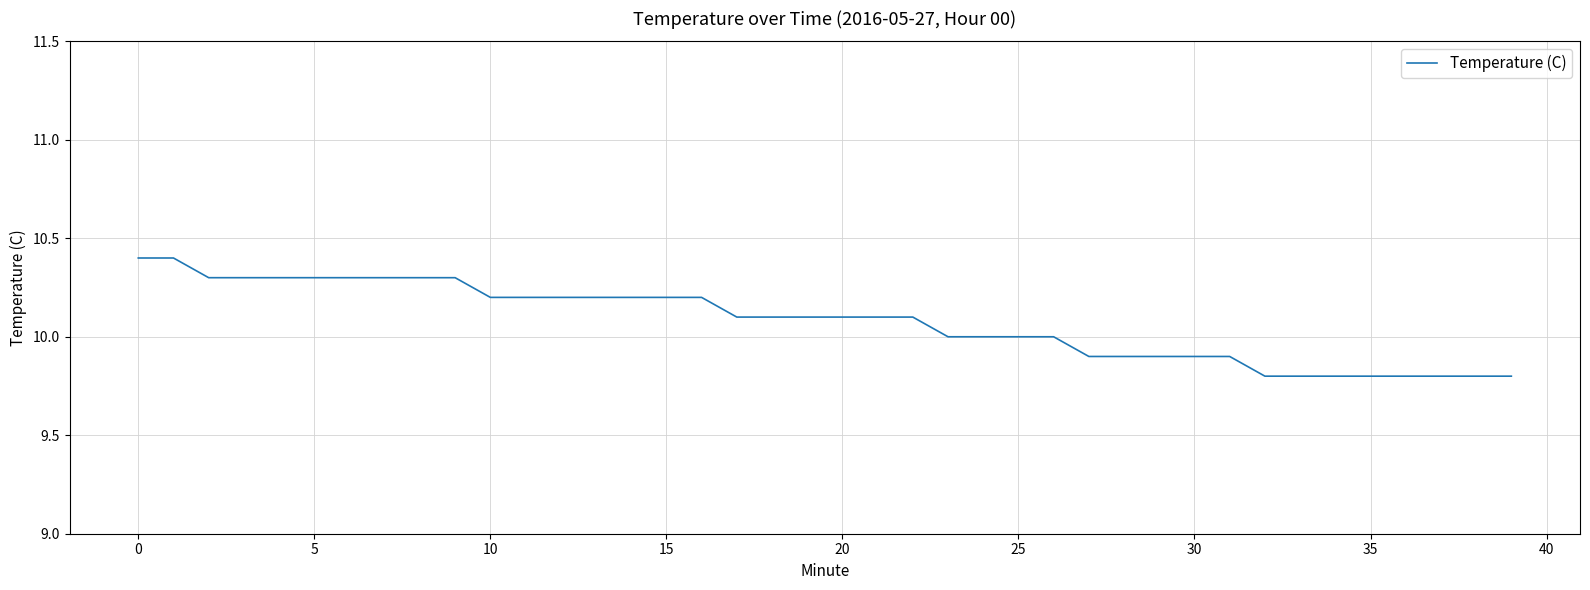

What is the smallest value displayed?

9.8